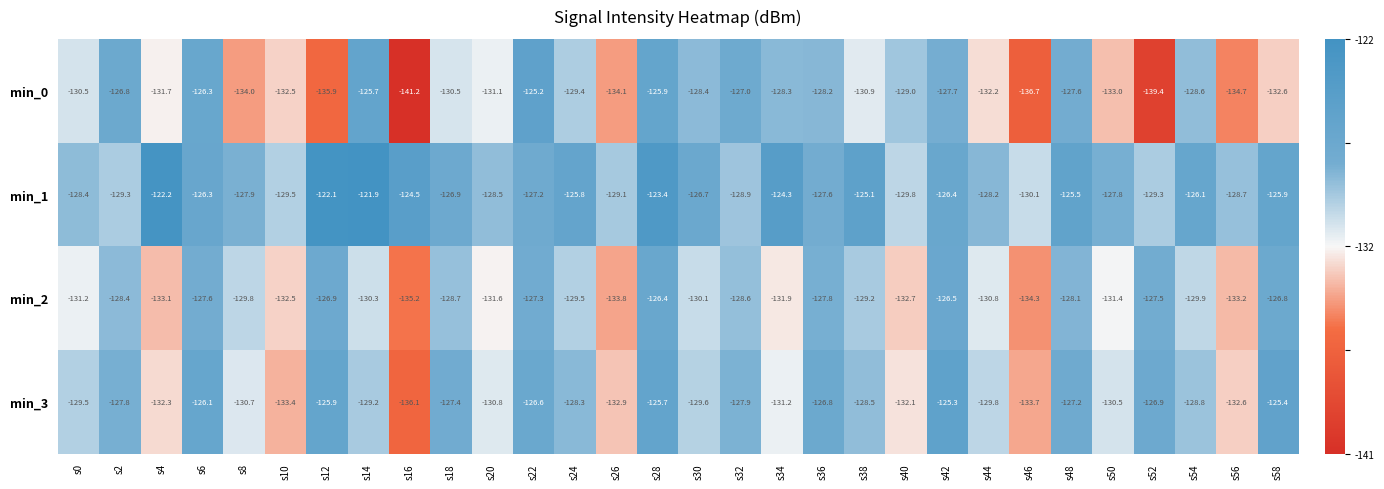

How many data points does each series have?

30